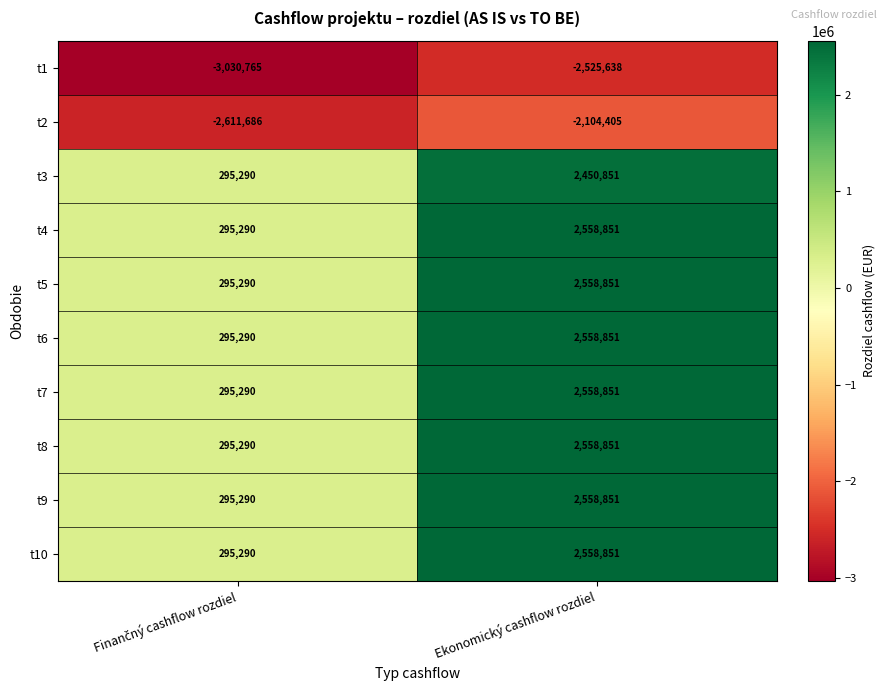

What is the difference between the maximum and minimum values in the t8 series?

2263561